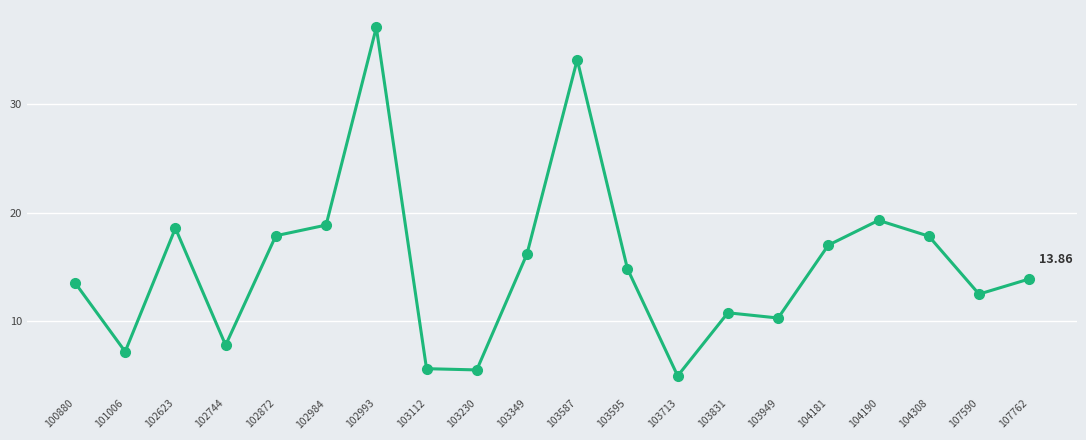

What is the sum of all values?

303.2